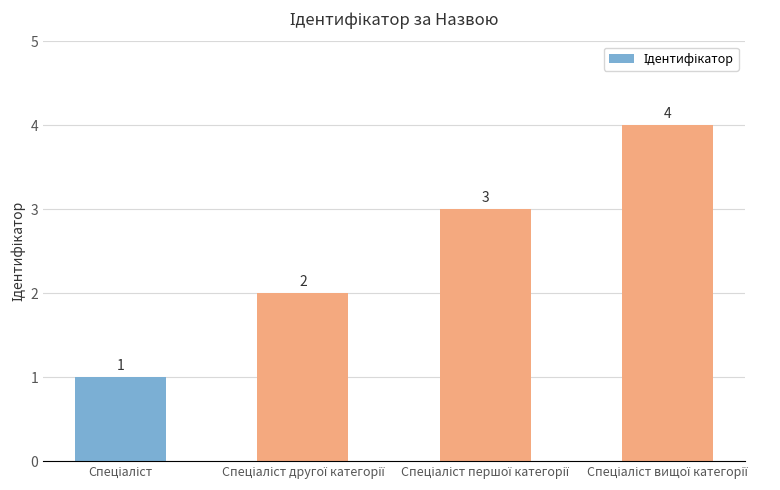

What is the difference between the maximum and minimum values?

3